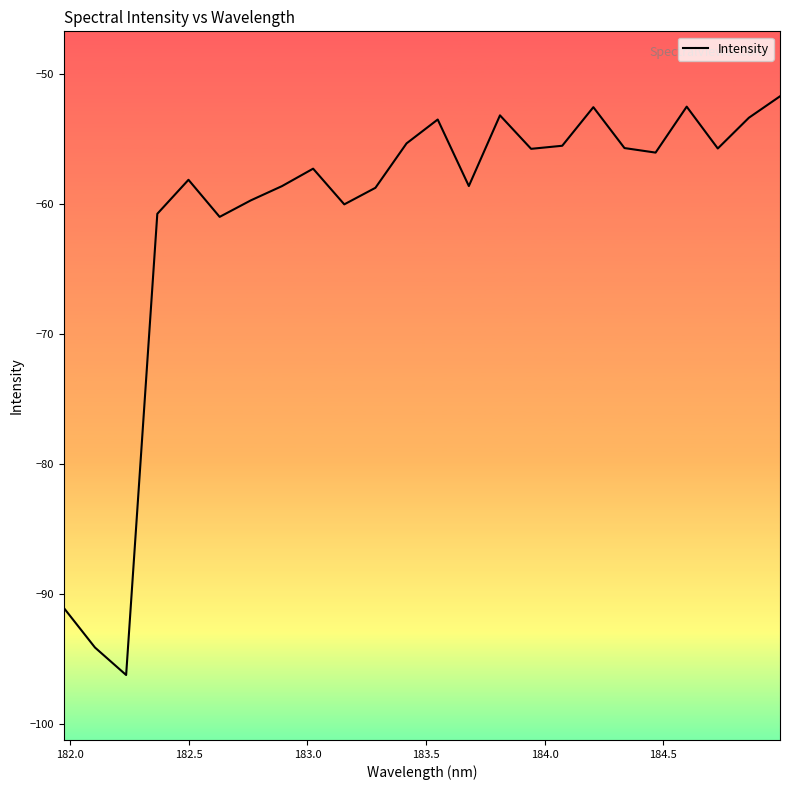

What is the smallest value displayed?

-96.2